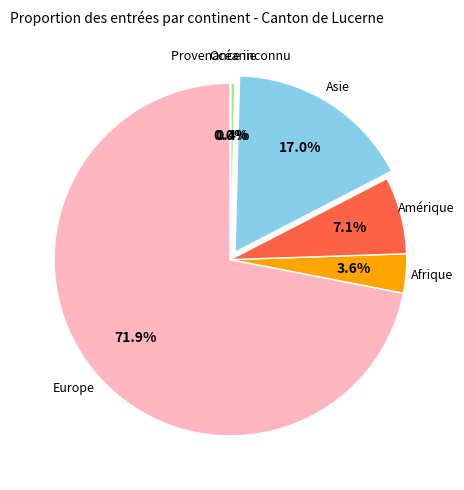

Does any single category account for the majority?

Yes